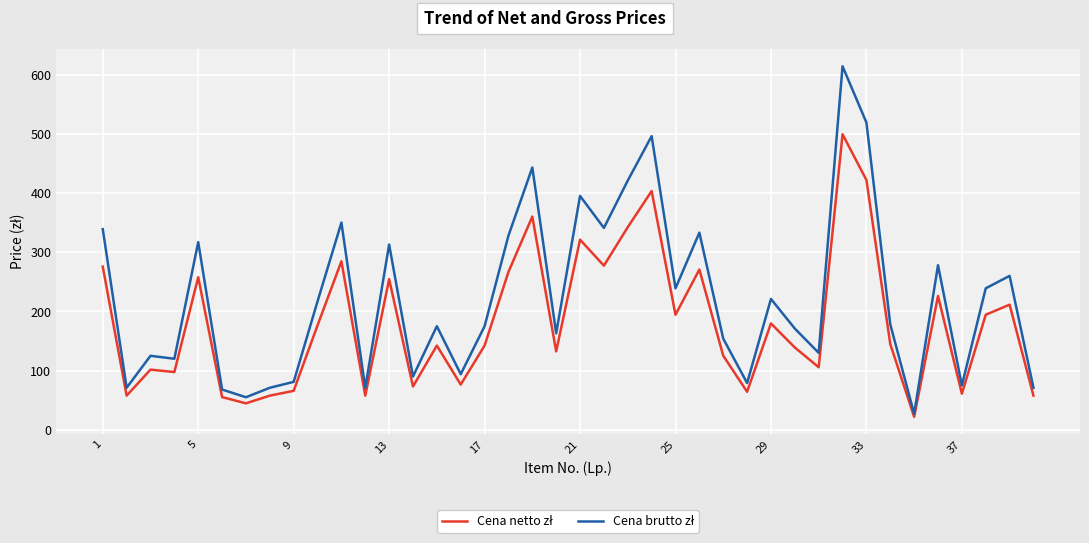

How many lines are shown in the chart?

2